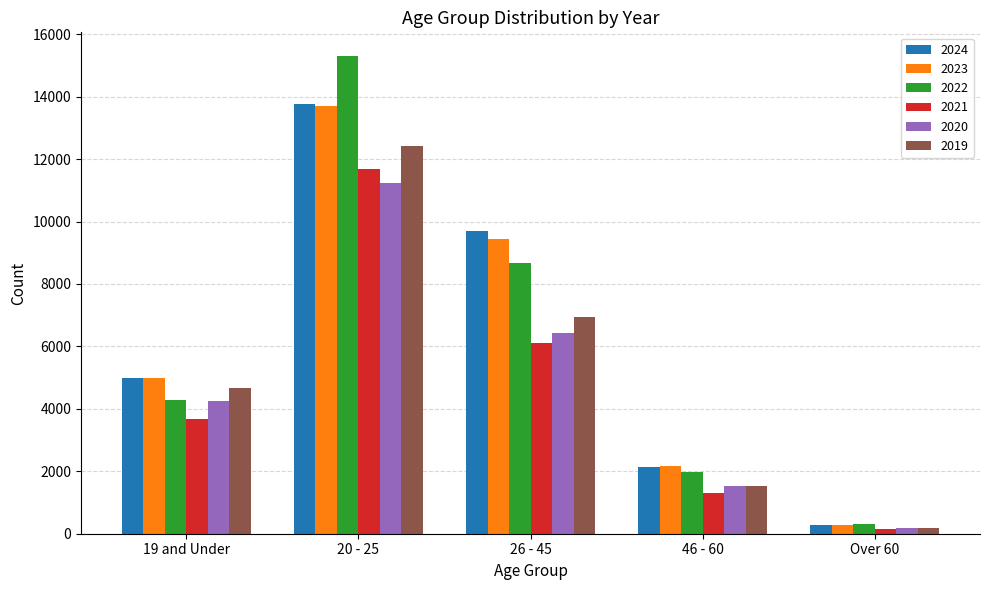

Reading right to left, what are all the values shown in this chart?

2024: 290	2133	9696	13776	5001
2023: 277	2155	9427	13715	4983
2022: 298	1967	8668	15295	4283
2021: 166	1317	6103	11687	3671
2020: 194	1537	6422	11243	4254
2019: 183	1543	6943	12433	4665